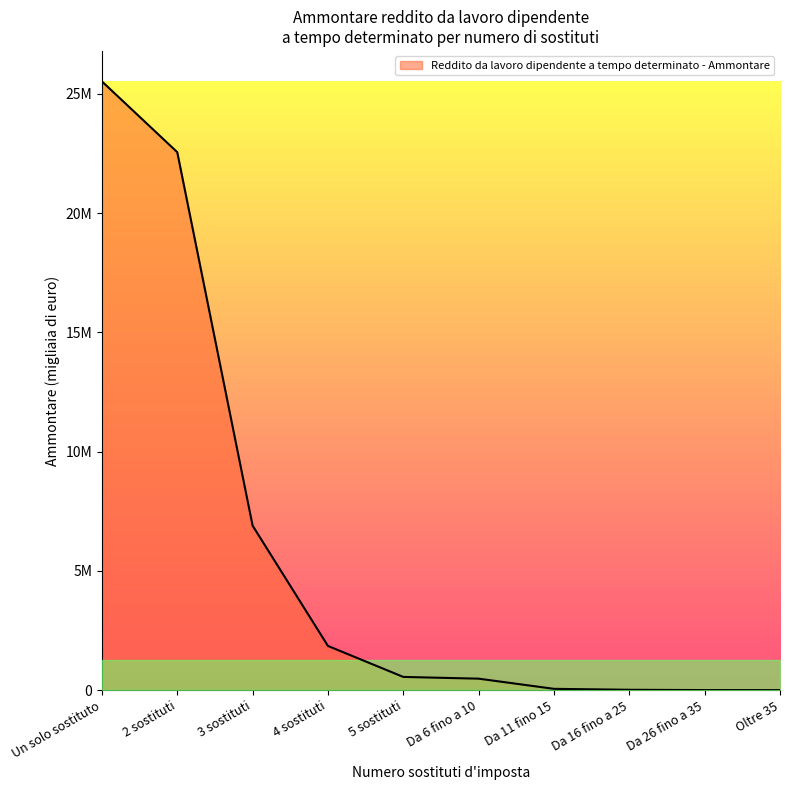

What is the value of the 4th point from the left?

1853020